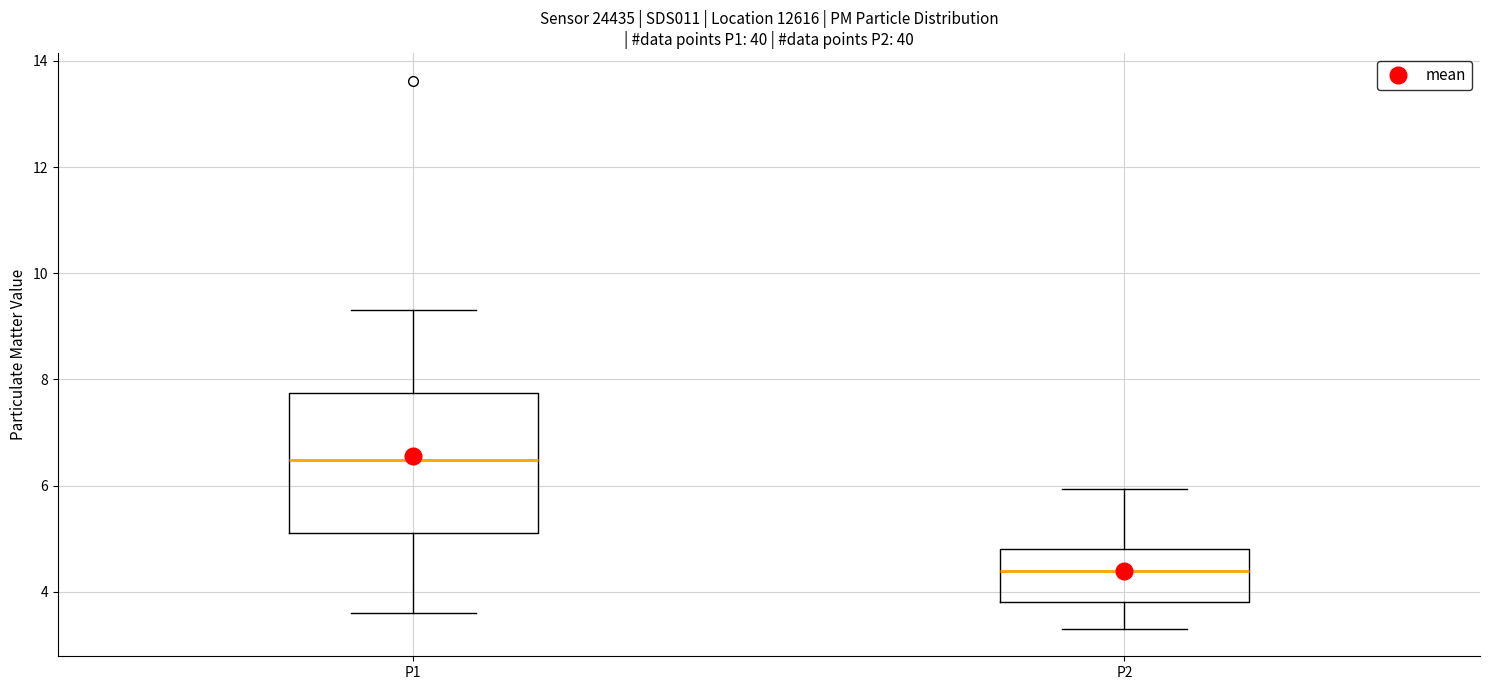

Reading left to right, transcribe this box plot: for each box, give where its median line is, the range the box spans, and where its two whiskers end, as read against the y-axis. The values are not printed on the chart, so give them approximately, as read against the axis.

P1: median 6.4, box 5.2 to 7.8, whiskers 3.6 to 9.4
P2: median 4.4, box 3.8 to 4.8, whiskers 3.4 to 6.0